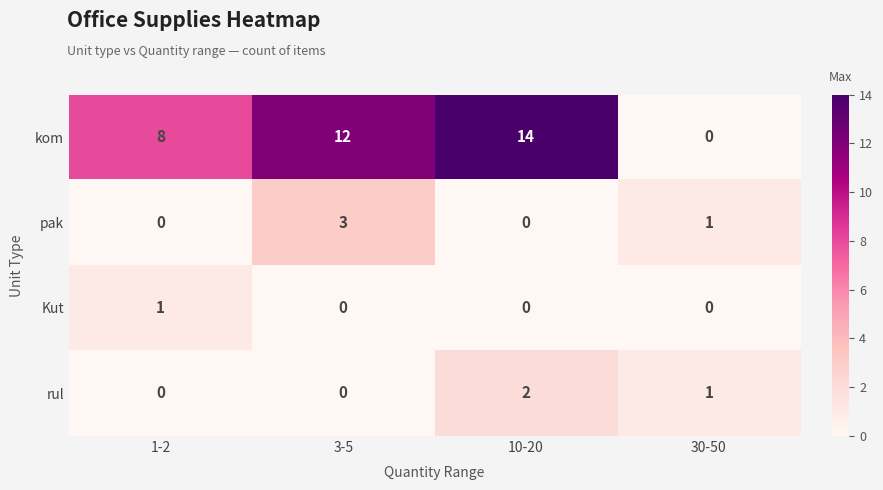

Which category has the highest value across all series?

10-20